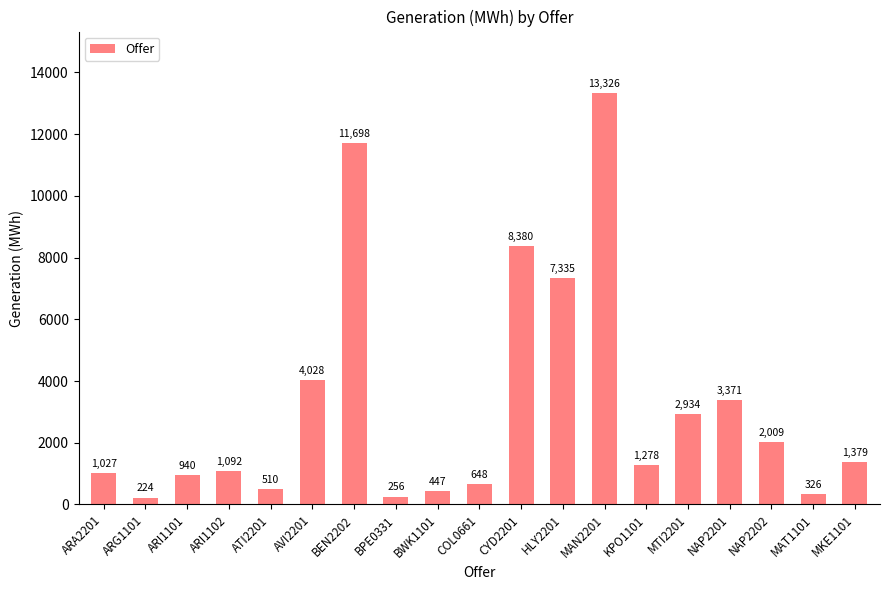

What is the value of the 7th bar from the left?

11697.6